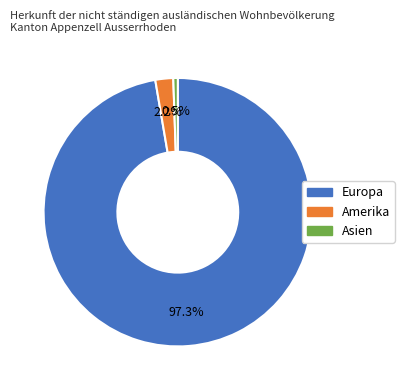

How many slices are in this pie chart?

3